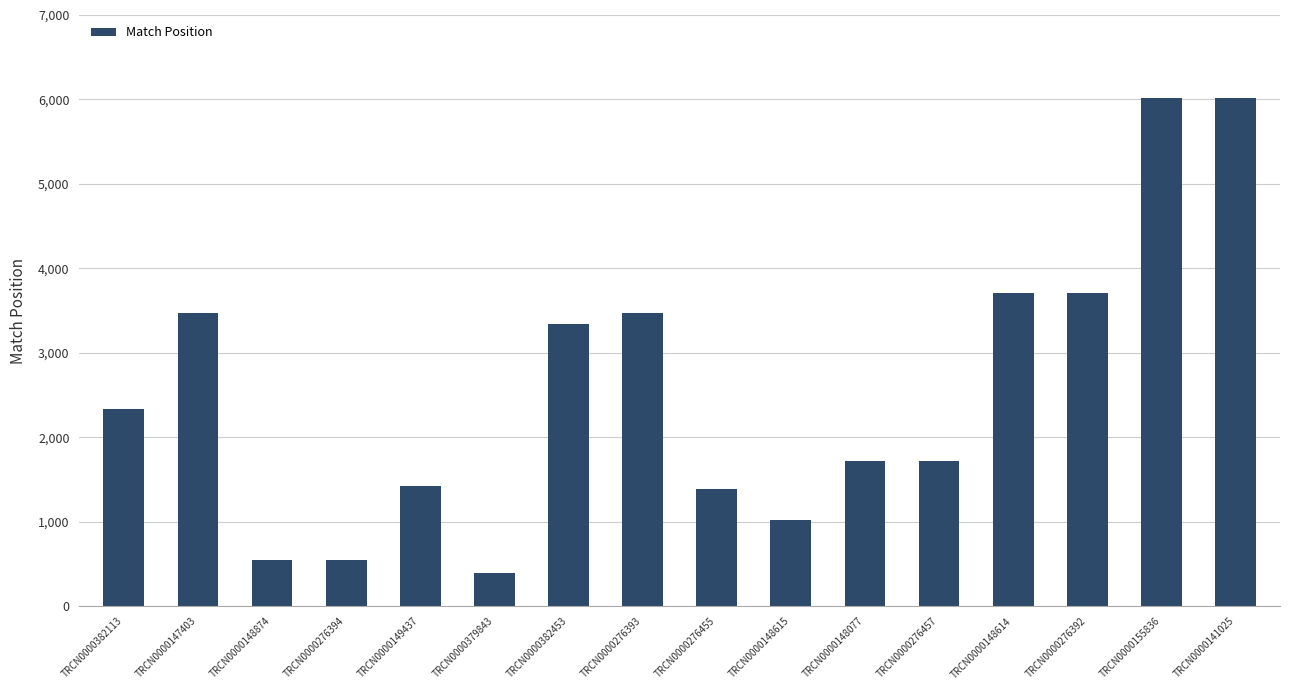

What is the label of the 2nd bar from the left?

TRCN0000147403